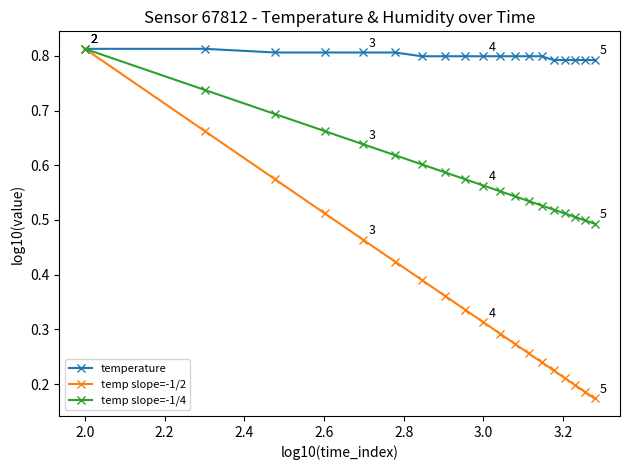

How many temperature values are between 0 and 1?

19